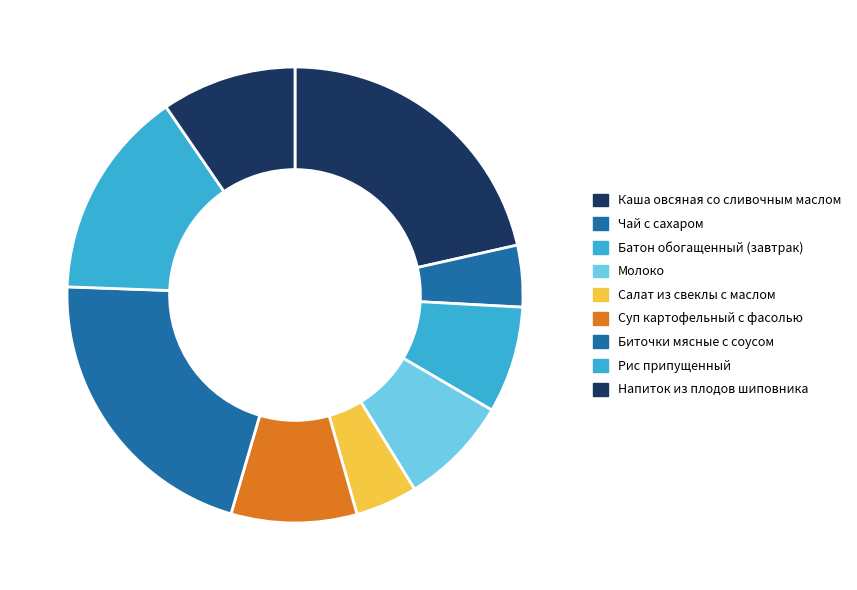

Do Чай с сахаром and Суп картофельный с фасолью together represent more than half of the pie?

No